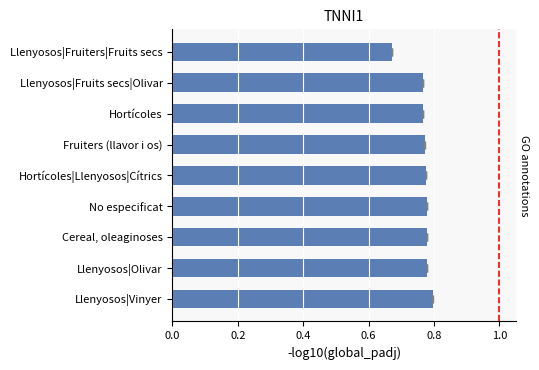

What is the maximum value shown in the chart?

0.8